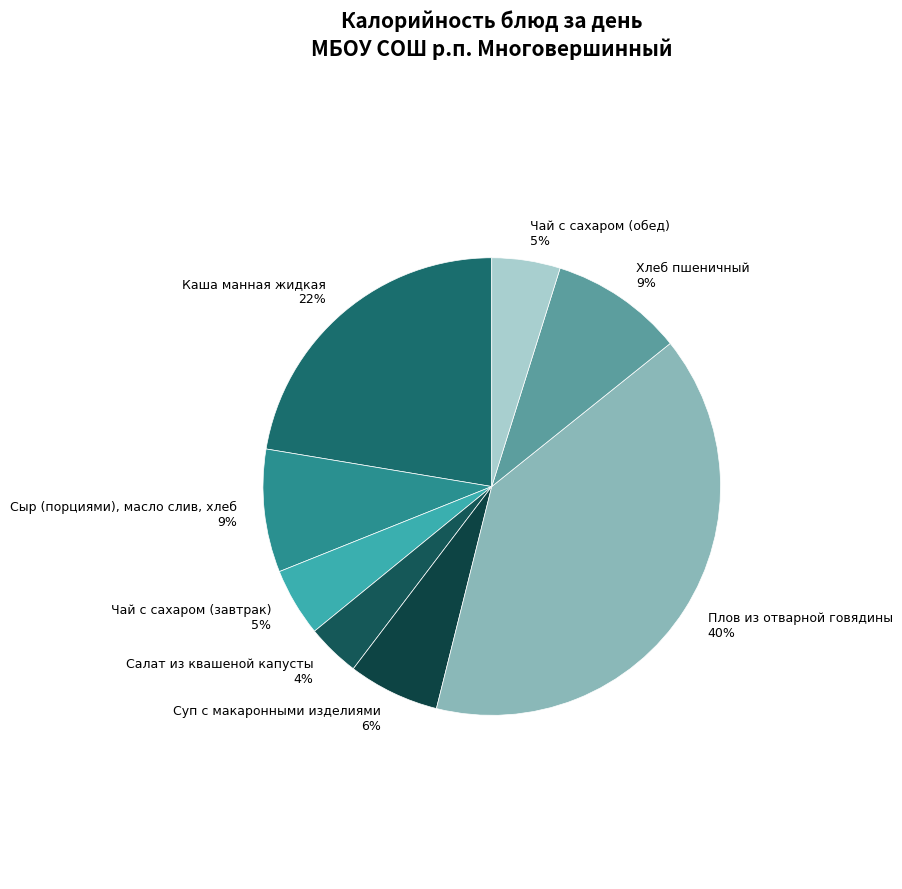

Which category has the smallest portion of the pie?

Салат из квашеной капусты